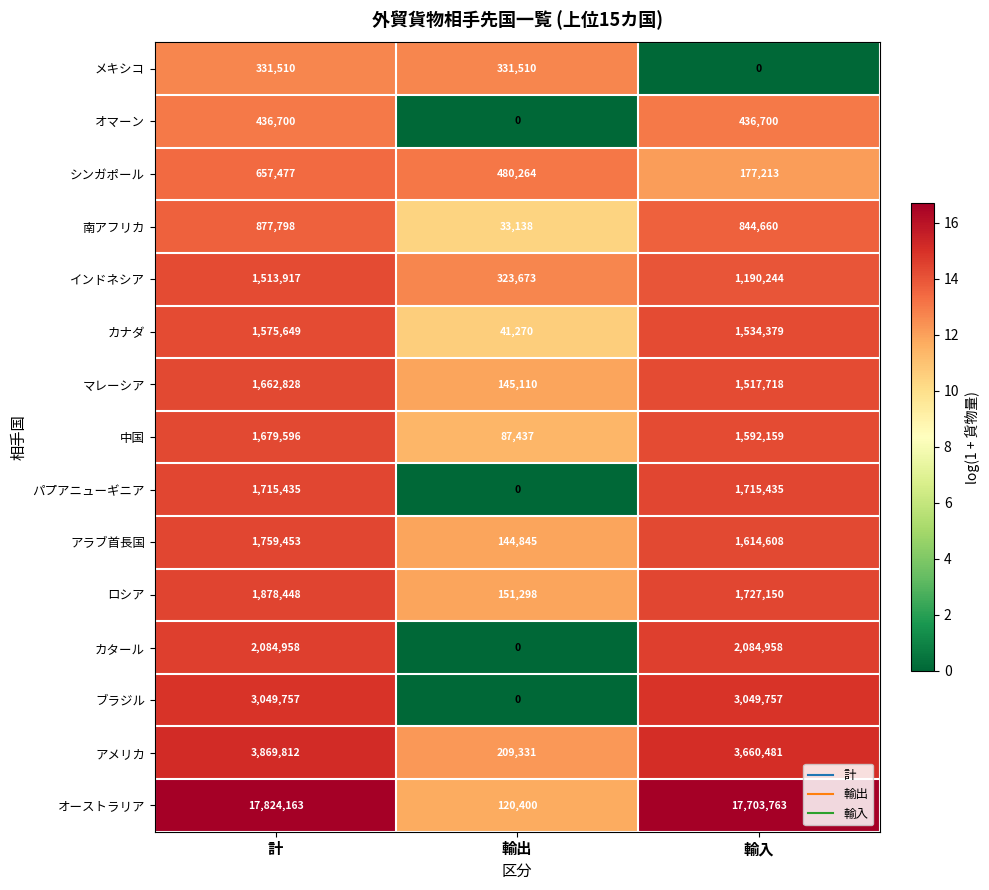

What is the spread (max minus min) of values at 計?

17492653